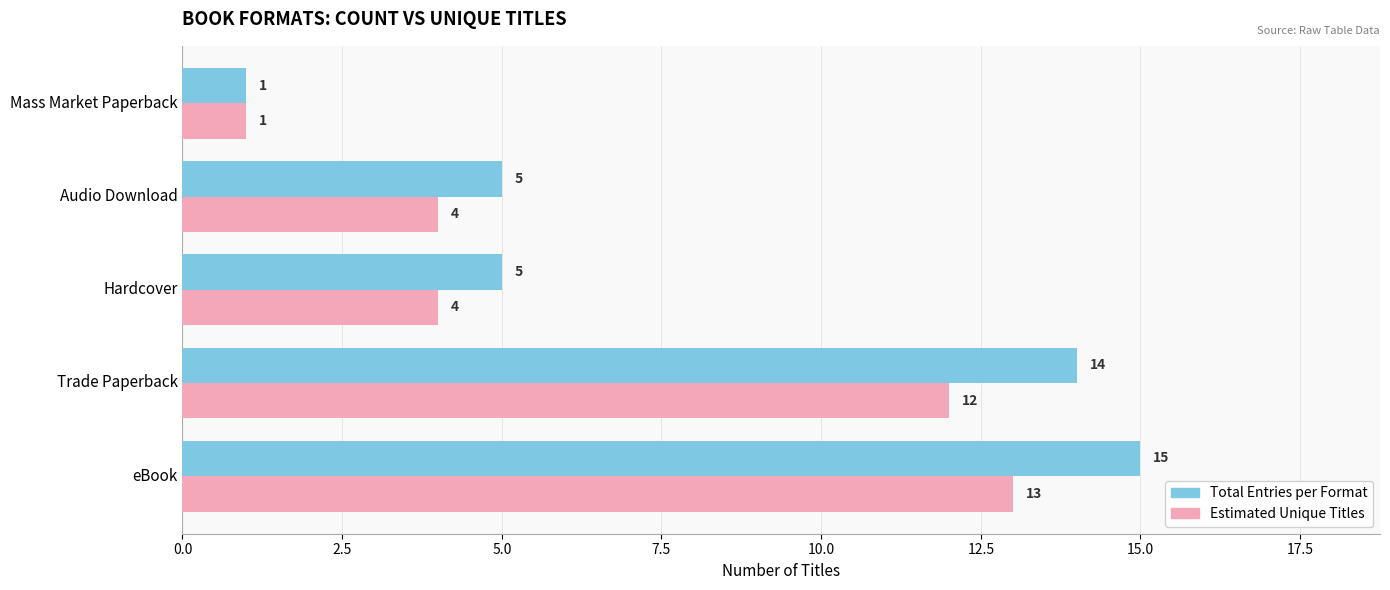

What is the minimum value shown in the chart?

1